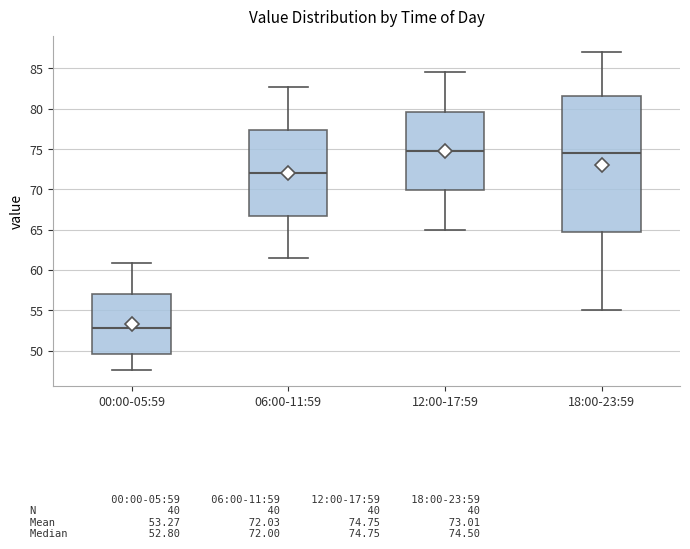

Where is the lower edge of the box for 12:00-17:59 on the y-axis? The values are not printed on the chart, so give them approximately, as read against the axis.

70.0